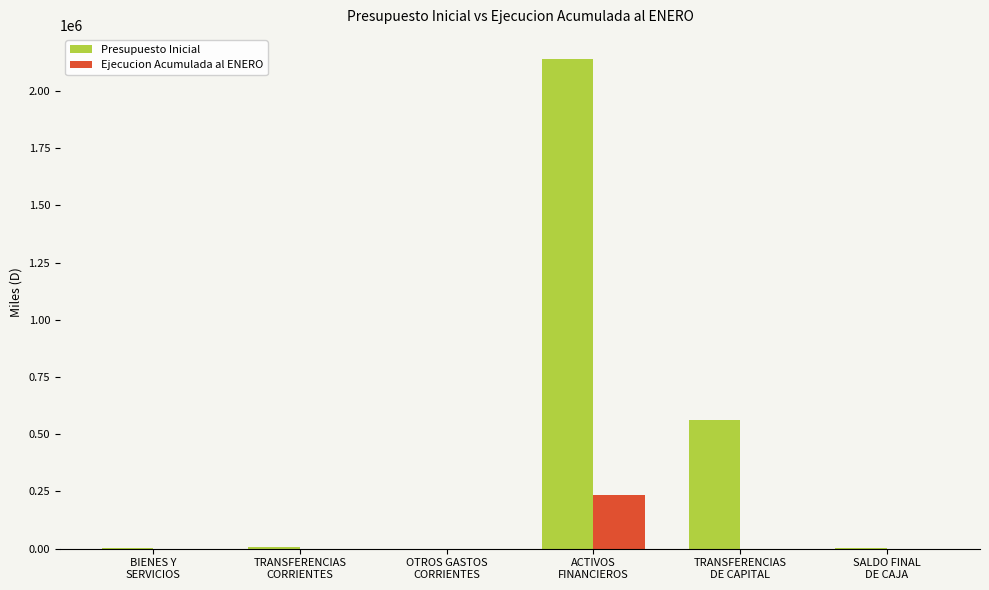

What is the maximum value shown in the chart?

2137709